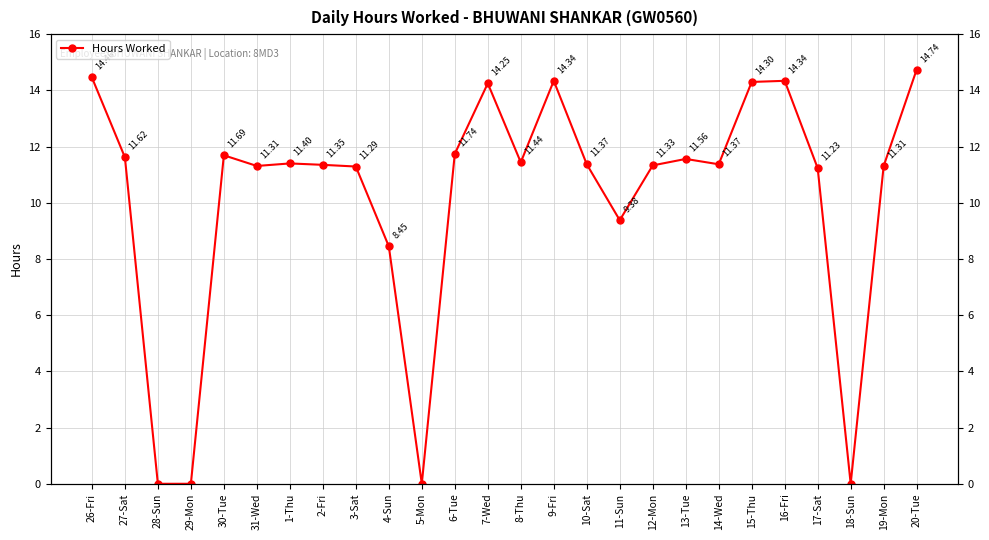

List the labels in order of value, largest first.

20-Tue, 26-Fri, 9-Fri, 16-Fri, 15-Thu, 7-Wed, 6-Tue, 30-Tue, 27-Sat, 13-Tue, 8-Thu, 1-Thu, 10-Sat, 14-Wed, 2-Fri, 12-Mon, 31-Wed, 19-Mon, 3-Sat, 17-Sat, 11-Sun, 4-Sun, 28-Sun, 29-Mon, 5-Mon, 18-Sun